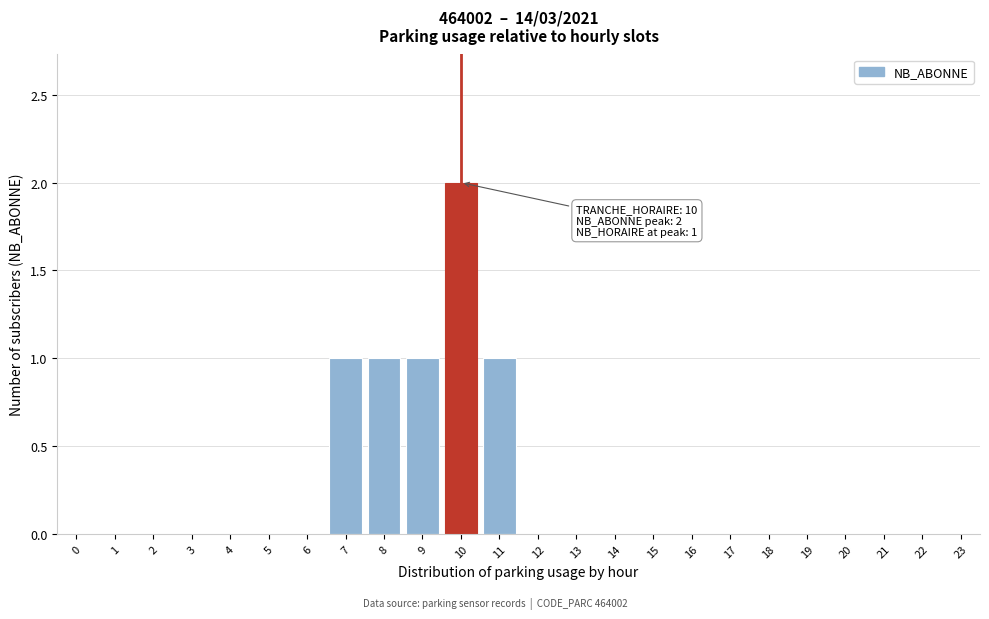

Reading left to right, transcribe all the data shown in this chart.

0=0	1=0	2=0	3=0	4=0	5=0	6=0	7=1	8=1	9=1	10=2	11=1	12=0	13=0	14=0	15=0	16=0	17=0	18=0	19=0	20=0	21=0	22=0	23=0